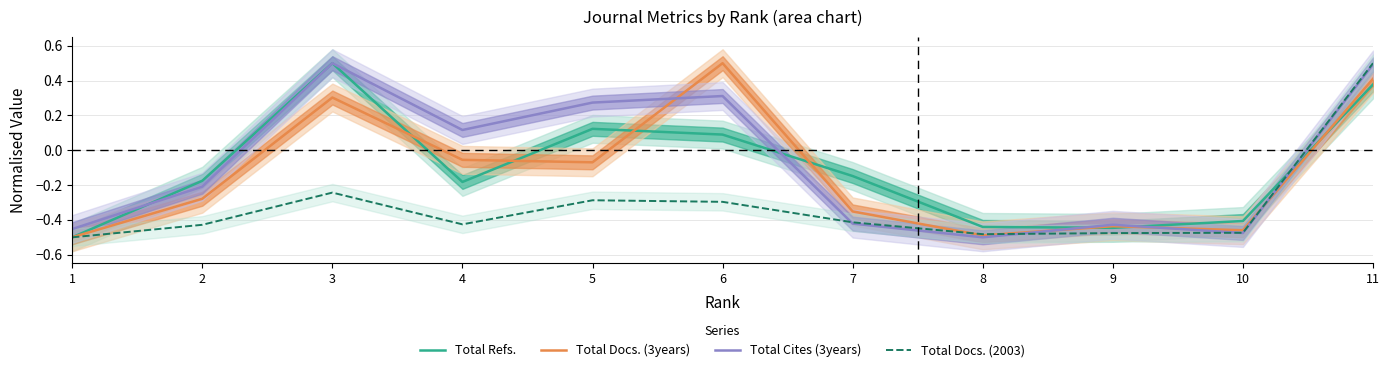

Where is Total Docs. (2003) nearest to the value 0?

3